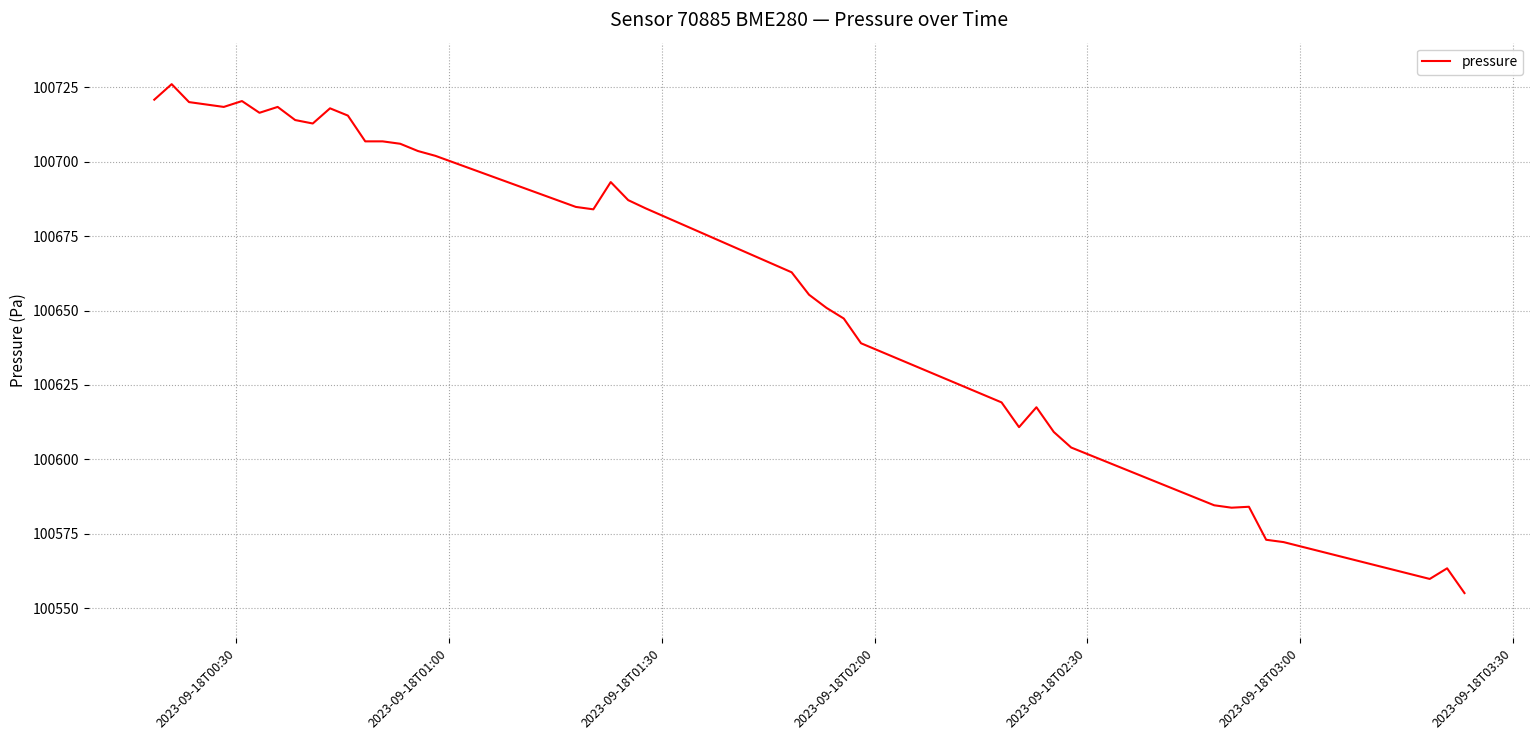

What is the maximum value shown in the chart?

100726.1